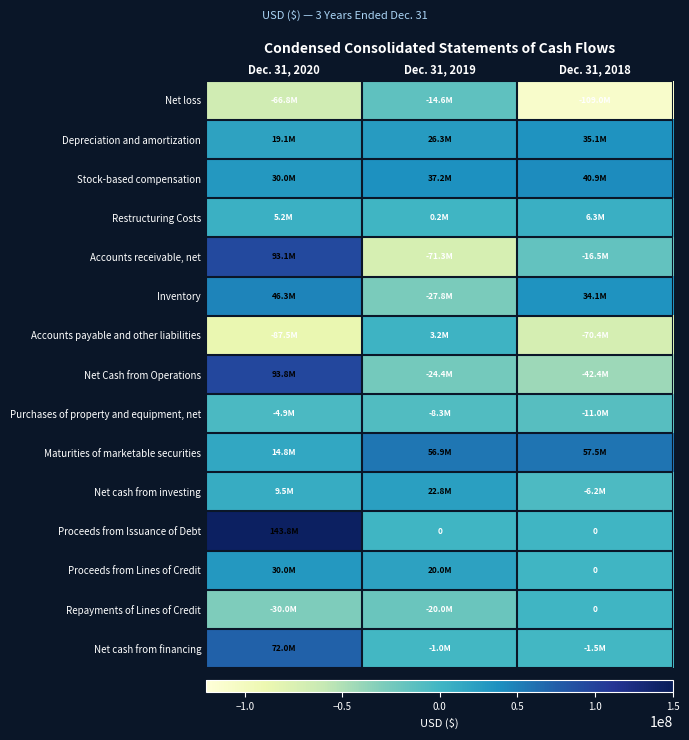

Which series has the largest total across all categories?

Proceeds from Issuance of Debt